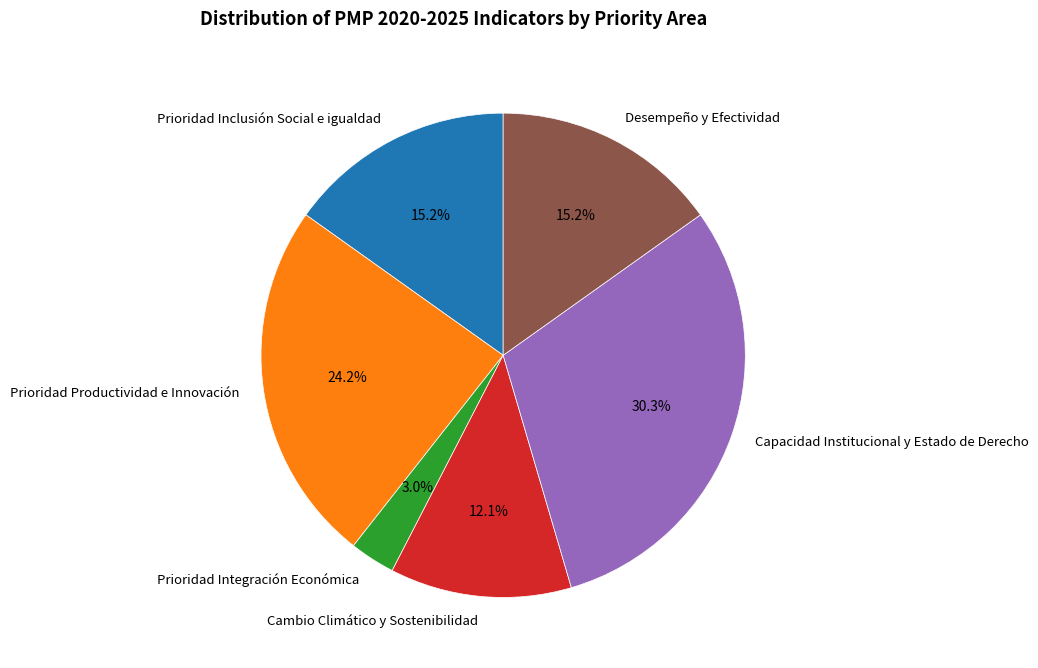

Which slice is the largest?

Capacidad Institucional y Estado de Derecho